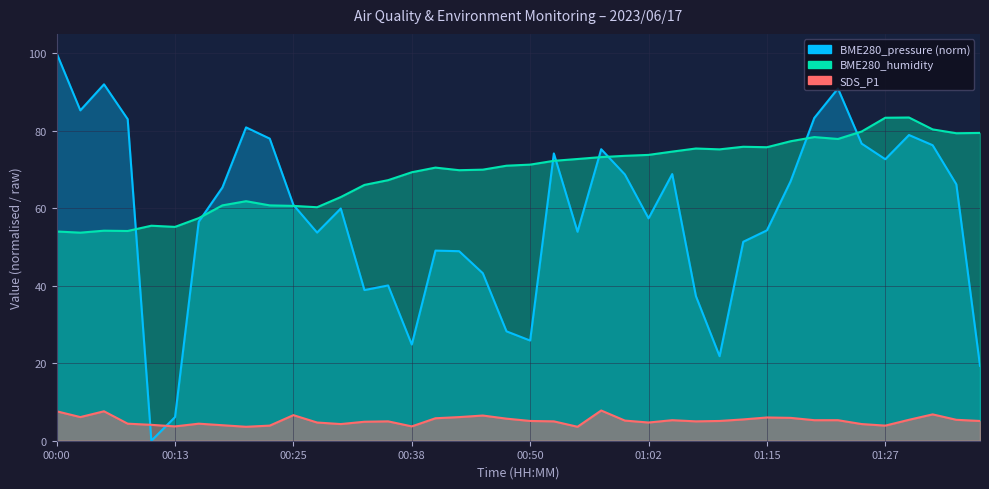

What is the difference between the maximum and minimum values in the BME280_humidity series?

29.7